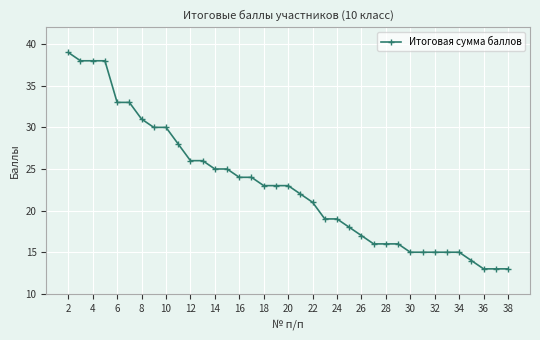

What is the minimum value shown in the chart?

13